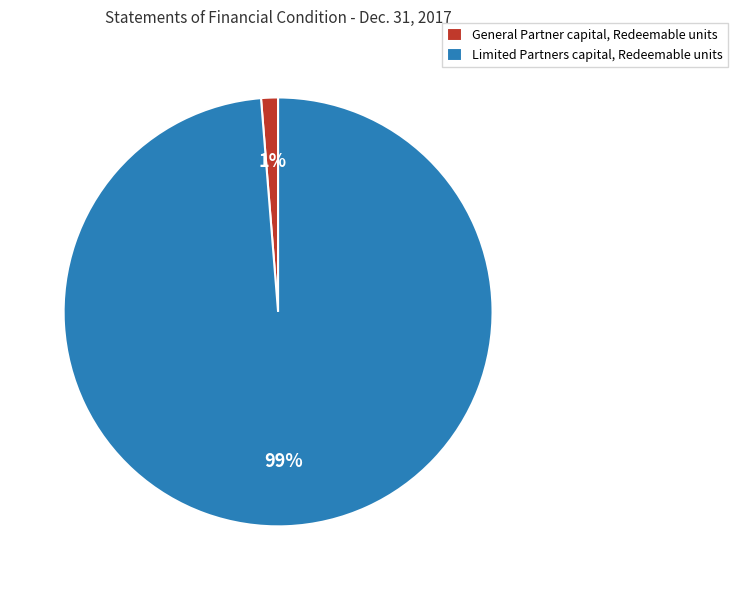

What percentage is the General Partner capital, Redeemable units slice, to the nearest percent?

1%